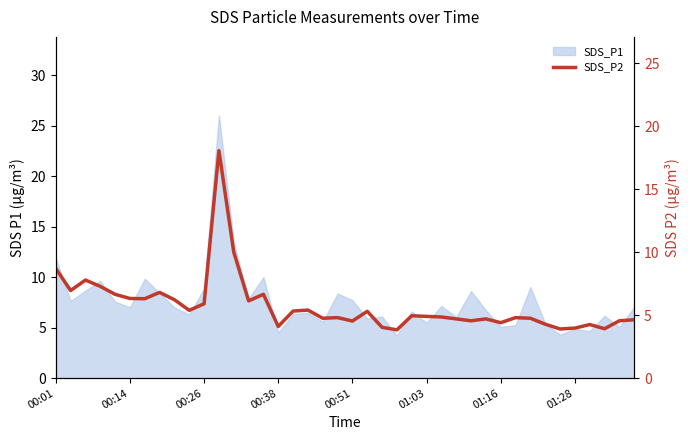

What is the average value?

5.7